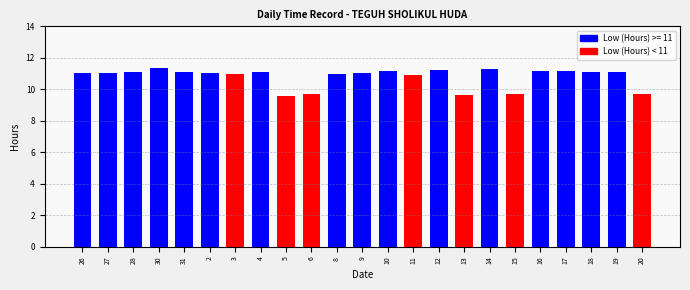

What is the minimum value shown in the chart?

9.6